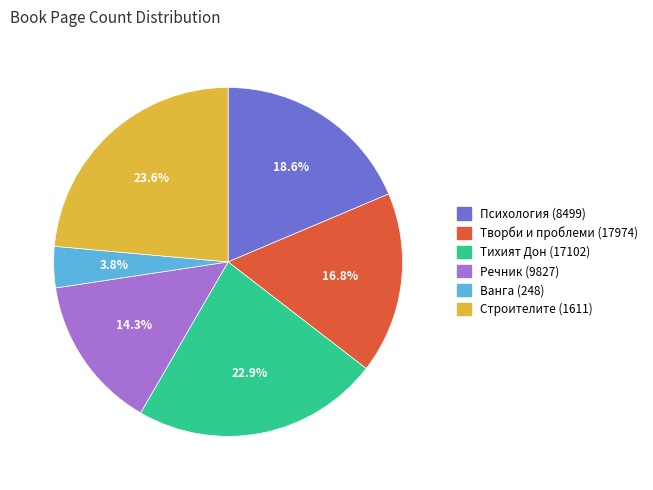

Between Творби и проблеми (17974) and Тихият Дон (17102), which is larger?

Тихият Дон (17102)